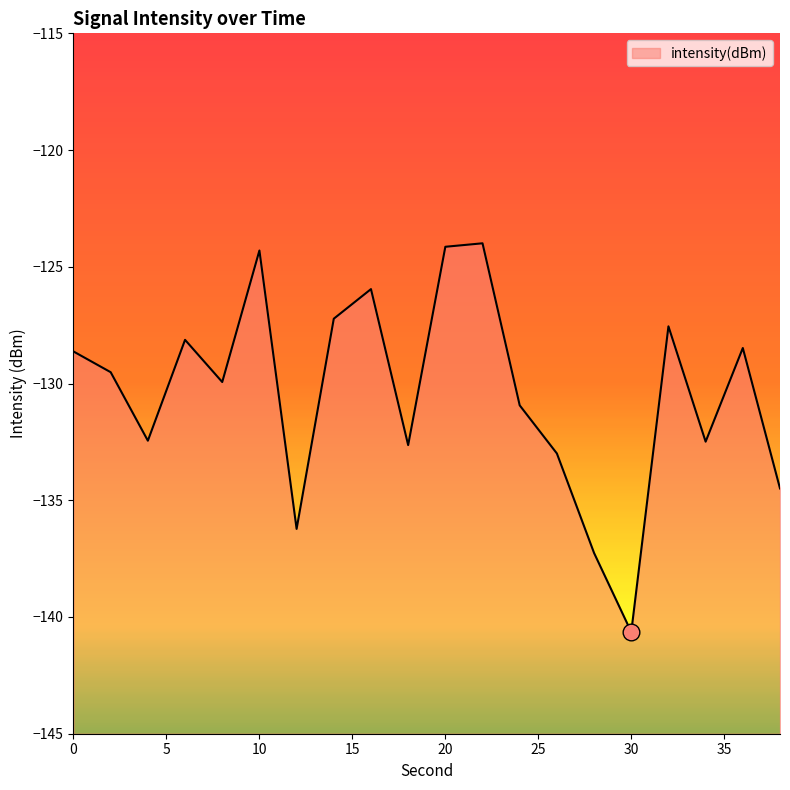

List the labels in order of value, smallest first.

30, 28, 12, 38, 26, 18, 34, 4, 24, 8, 2, 0, 36, 6, 32, 14, 16, 10, 20, 22